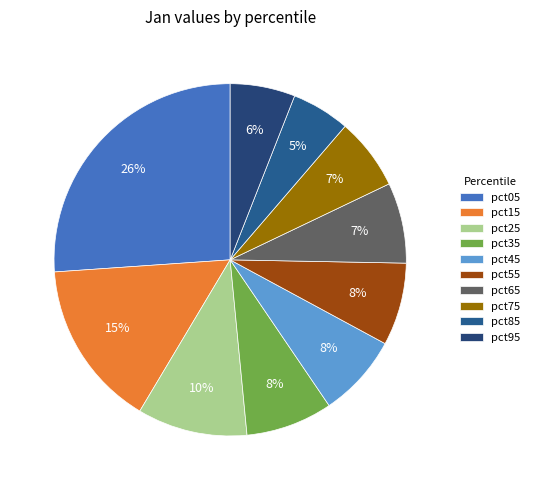

To the nearest percent, what percentage of the pie is pct45?

8%